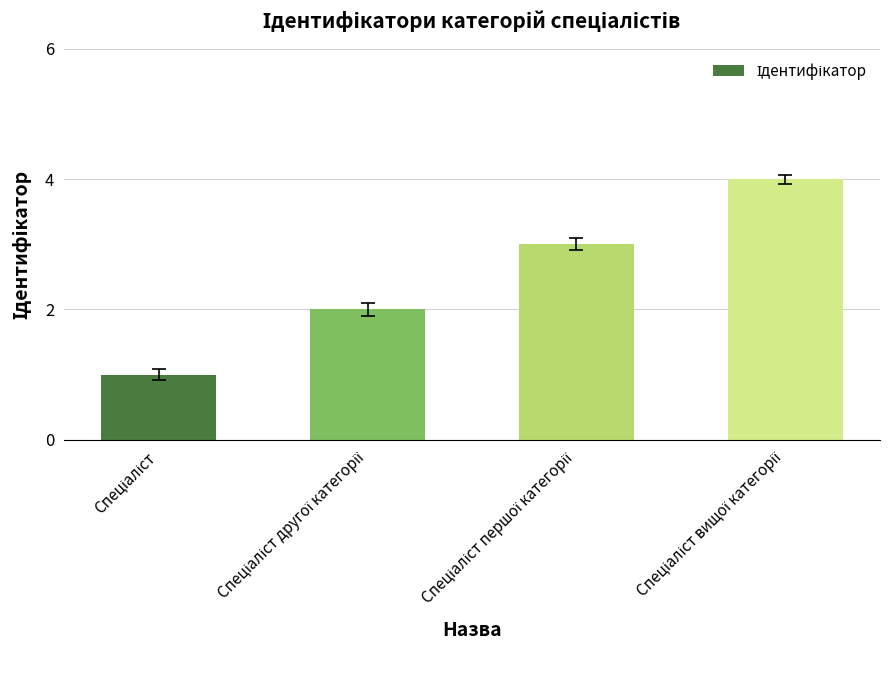

What is the maximum value shown in the chart?

4